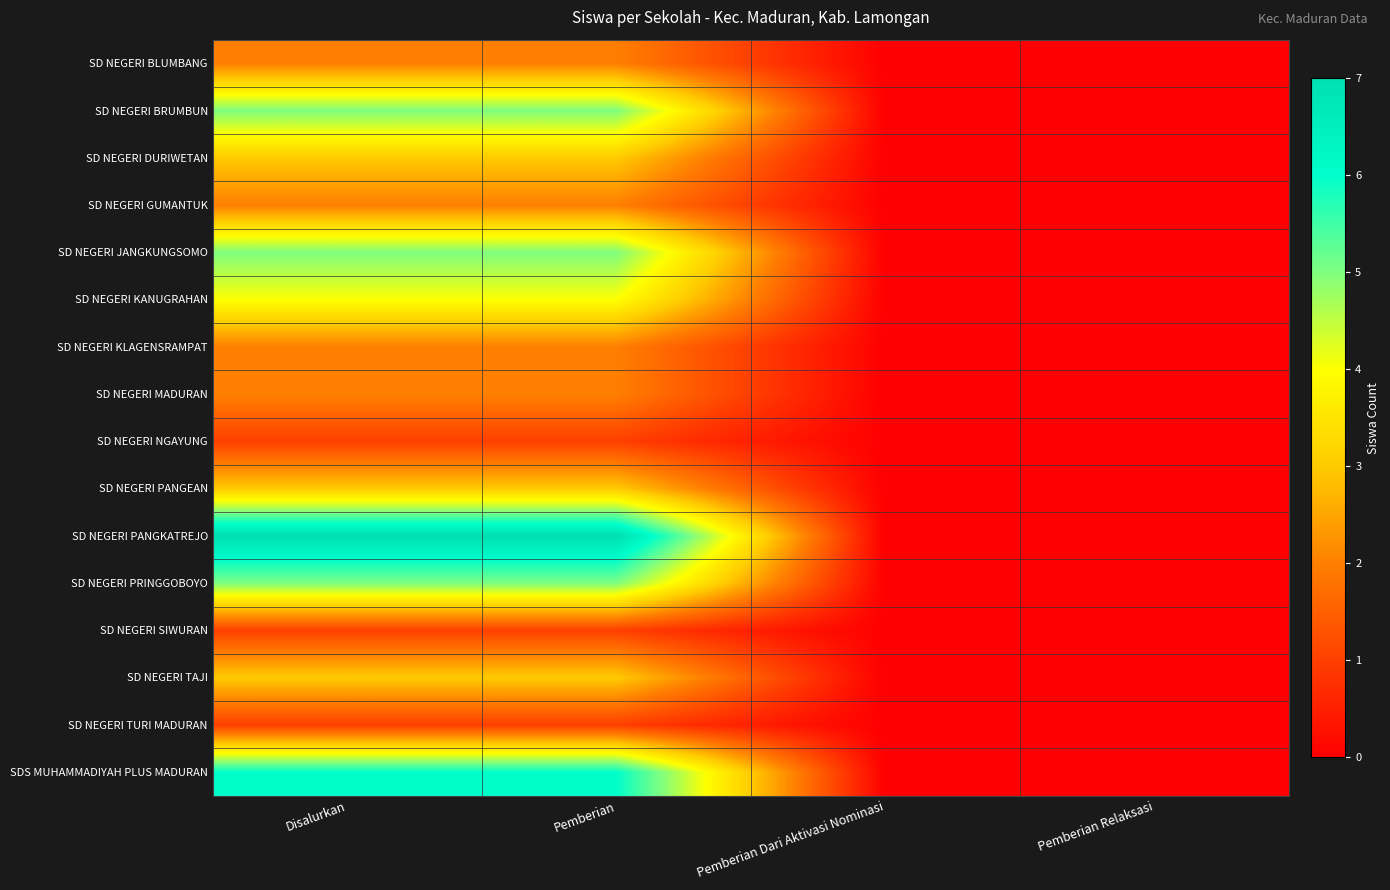

Reading left to right, what are all the values shown in this chart?

SD NEGERI BLUMBANG: Disalurkan=2	Pemberian=2	Pemberian Dari Aktivasi Nominasi=0	Pemberian Relaksasi=0
SD NEGERI BRUMBUN: Disalurkan=5	Pemberian=5	Pemberian Dari Aktivasi Nominasi=0	Pemberian Relaksasi=0
SD NEGERI DURIWETAN: Disalurkan=3	Pemberian=3	Pemberian Dari Aktivasi Nominasi=0	Pemberian Relaksasi=0
SD NEGERI GUMANTUK: Disalurkan=2	Pemberian=2	Pemberian Dari Aktivasi Nominasi=0	Pemberian Relaksasi=0
SD NEGERI JANGKUNGSOMO: Disalurkan=5	Pemberian=5	Pemberian Dari Aktivasi Nominasi=0	Pemberian Relaksasi=0
SD NEGERI KANUGRAHAN: Disalurkan=4	Pemberian=4	Pemberian Dari Aktivasi Nominasi=0	Pemberian Relaksasi=0
SD NEGERI KLAGENSRAMPAT: Disalurkan=2	Pemberian=2	Pemberian Dari Aktivasi Nominasi=0	Pemberian Relaksasi=0
SD NEGERI MADURAN: Disalurkan=2	Pemberian=2	Pemberian Dari Aktivasi Nominasi=0	Pemberian Relaksasi=0
SD NEGERI NGAYUNG: Disalurkan=1	Pemberian=1	Pemberian Dari Aktivasi Nominasi=0	Pemberian Relaksasi=0
SD NEGERI PANGEAN: Disalurkan=3	Pemberian=3	Pemberian Dari Aktivasi Nominasi=0	Pemberian Relaksasi=0
SD NEGERI PANGKATREJO: Disalurkan=7	Pemberian=7	Pemberian Dari Aktivasi Nominasi=0	Pemberian Relaksasi=0
SD NEGERI PRINGGOBOYO: Disalurkan=5	Pemberian=5	Pemberian Dari Aktivasi Nominasi=0	Pemberian Relaksasi=0
SD NEGERI SIWURAN: Disalurkan=1	Pemberian=1	Pemberian Dari Aktivasi Nominasi=0	Pemberian Relaksasi=0
SD NEGERI TAJI: Disalurkan=3	Pemberian=3	Pemberian Dari Aktivasi Nominasi=0	Pemberian Relaksasi=0
SD NEGERI TURI MADURAN: Disalurkan=1	Pemberian=1	Pemberian Dari Aktivasi Nominasi=0	Pemberian Relaksasi=0
SDS MUHAMMADIYAH PLUS MADURAN: Disalurkan=6	Pemberian=6	Pemberian Dari Aktivasi Nominasi=0	Pemberian Relaksasi=0